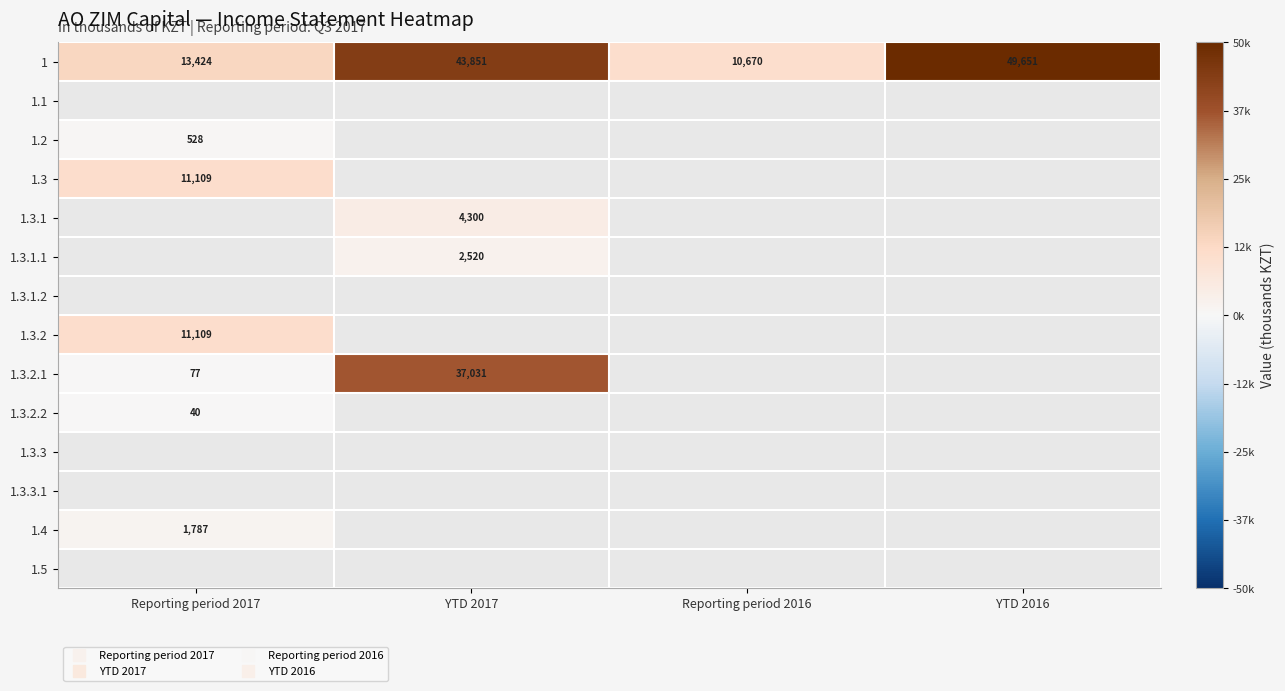

Between YTD 2017 and Reporting period 2016, which is larger?

YTD 2017